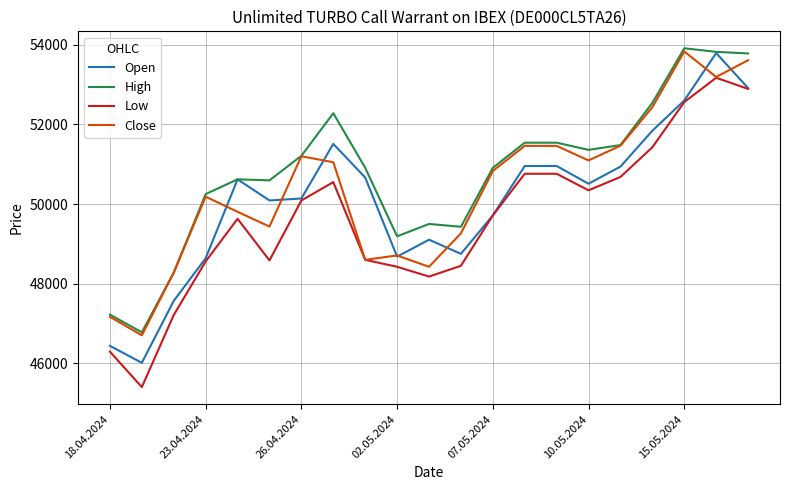

What are all the series names shown in the legend?

Open, High, Low, Close